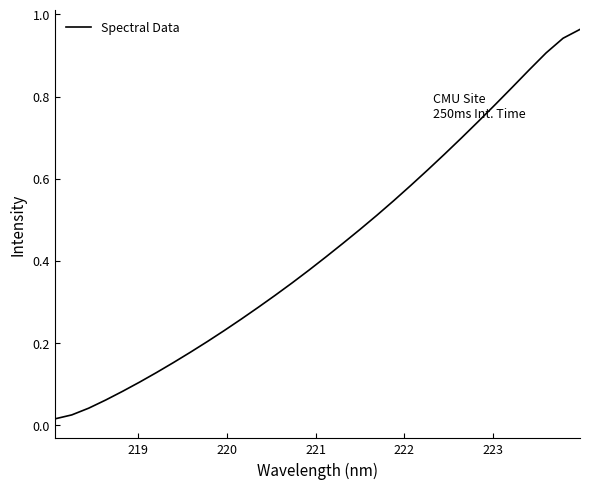

How many lines are shown in the chart?

1